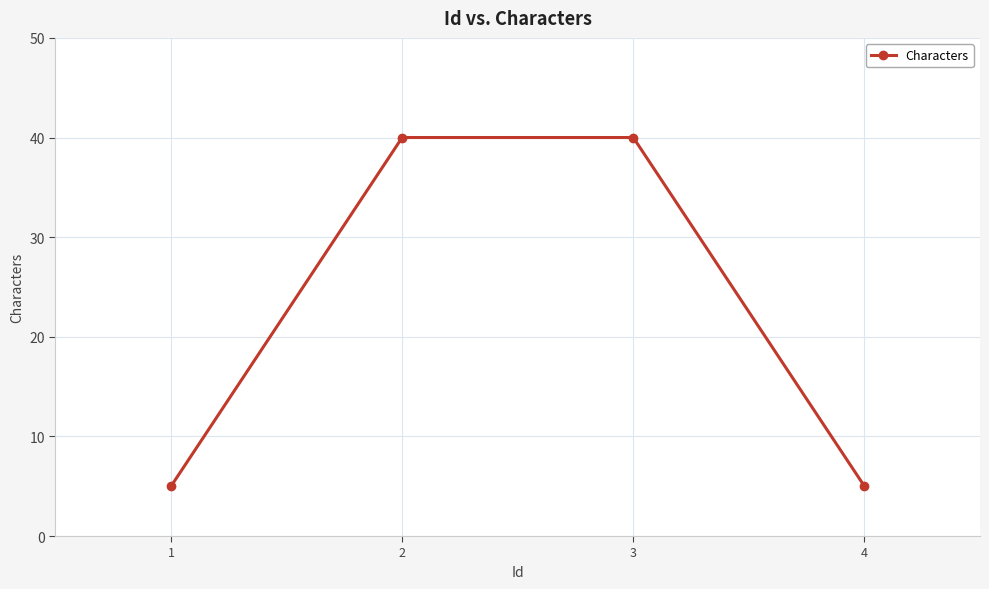

How many lines are shown in the chart?

1